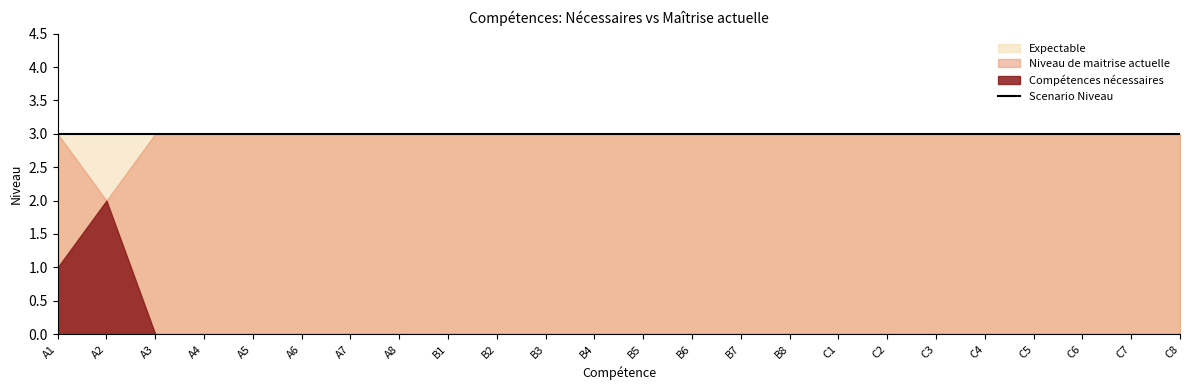

The value of Niveau de maitrise actuelle at A4 is 2. True or false?

False